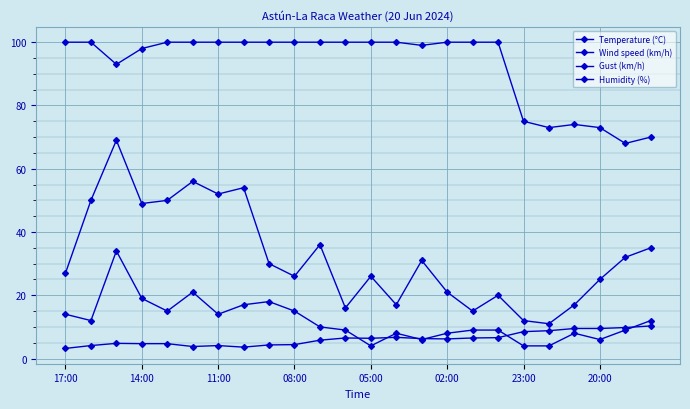

Which series has the widest spread of values?

Gust (km/h)